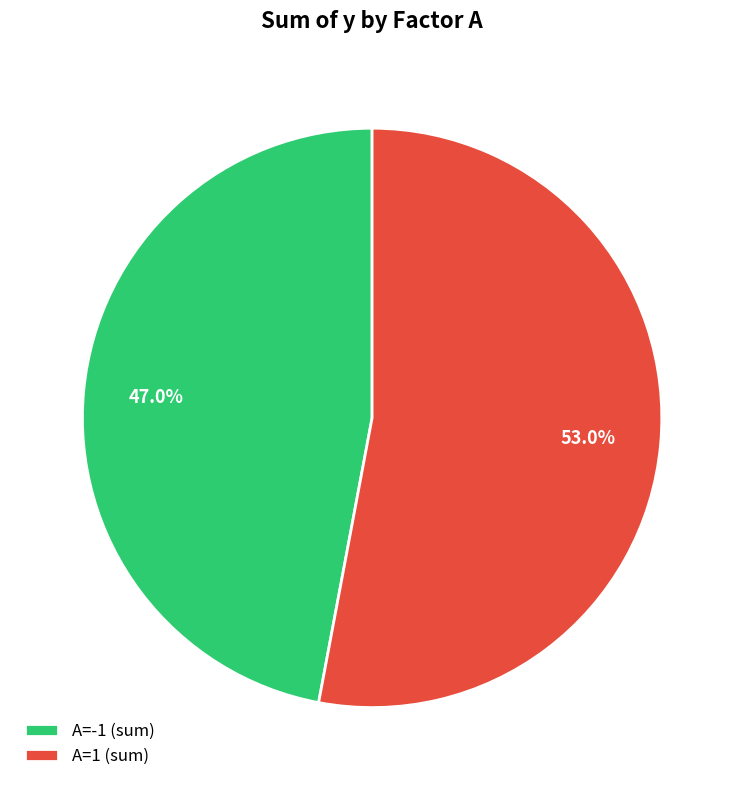

What is the smallest slice in the pie chart?

A=-1 (sum)